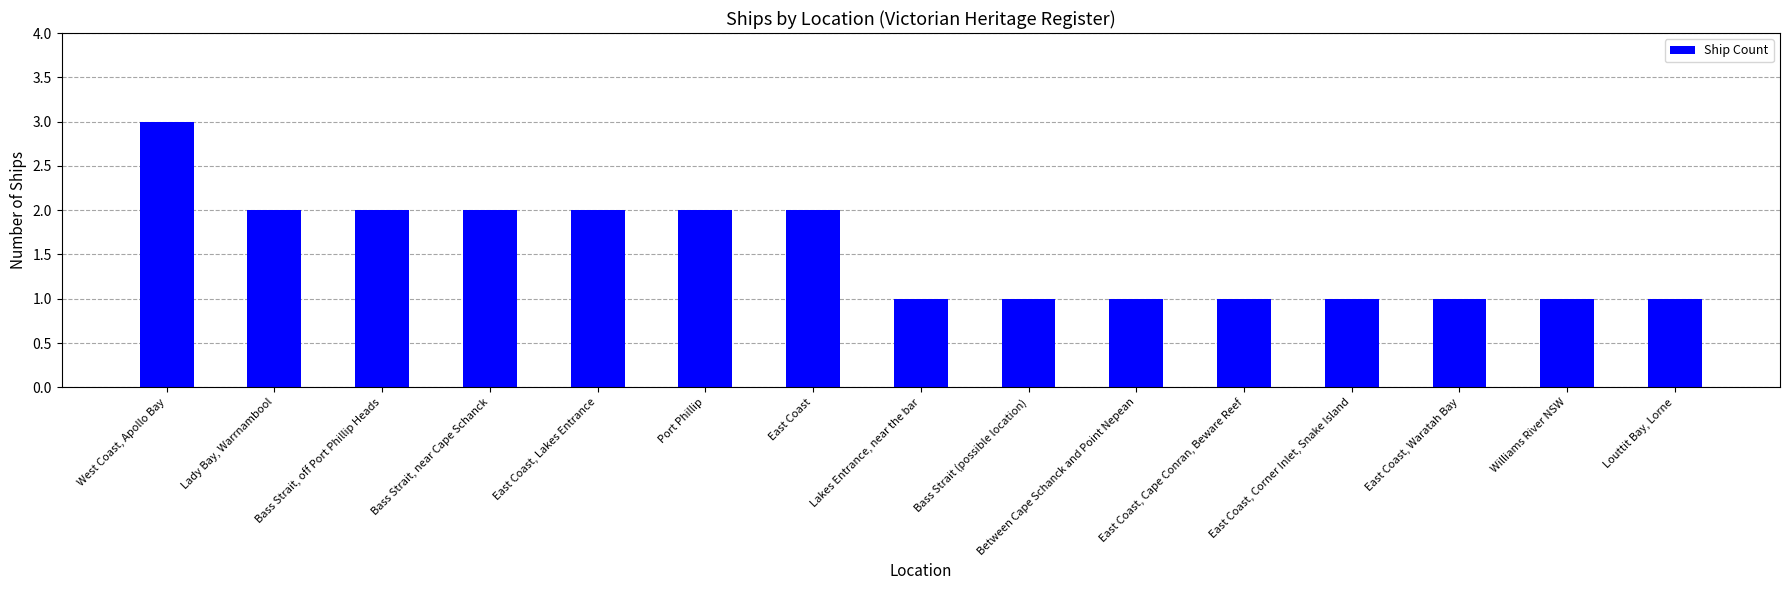

How many bars are there in total?

15